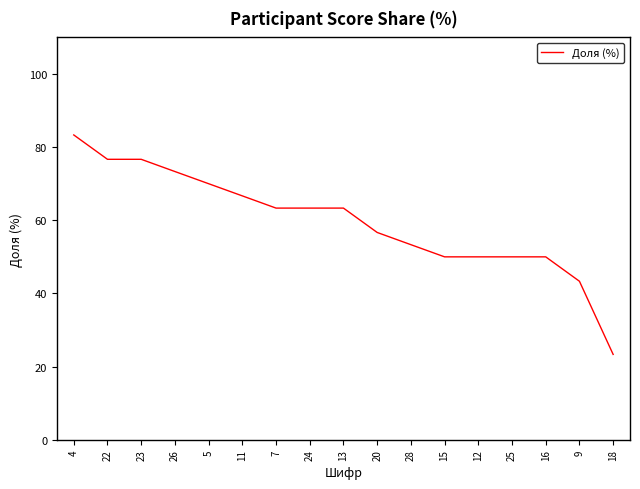

The value at 12 is 28.0. True or false?

False